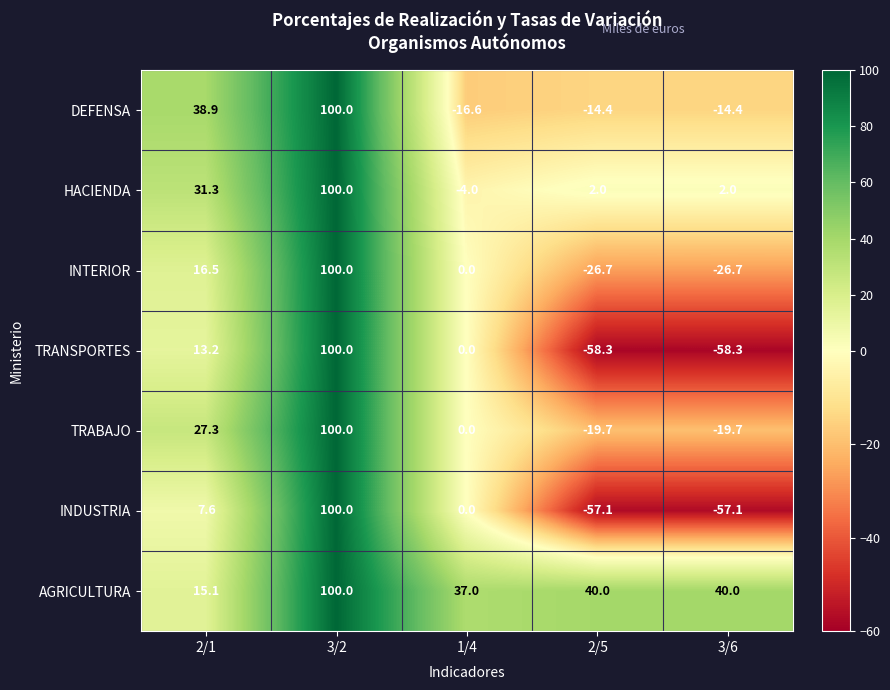

How many distinct data groups are displayed?

7